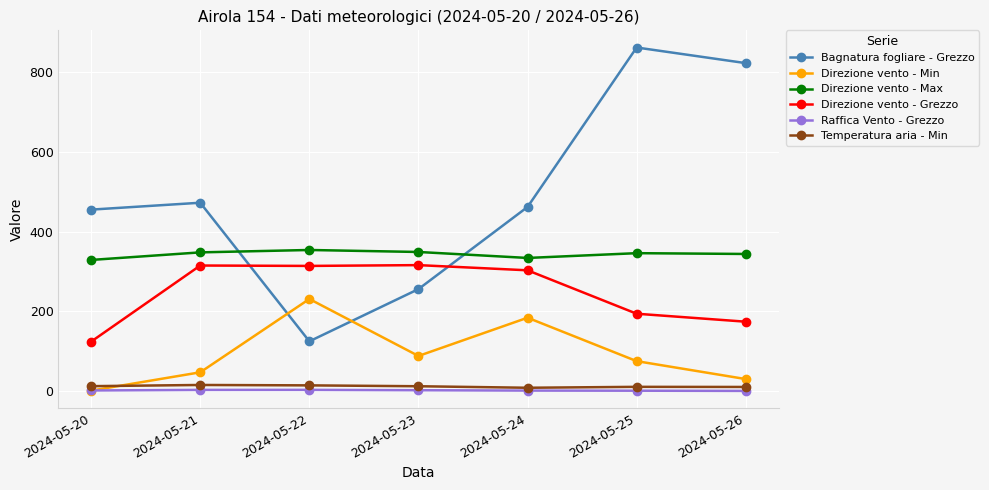

Count the number of data series in this chart.

6